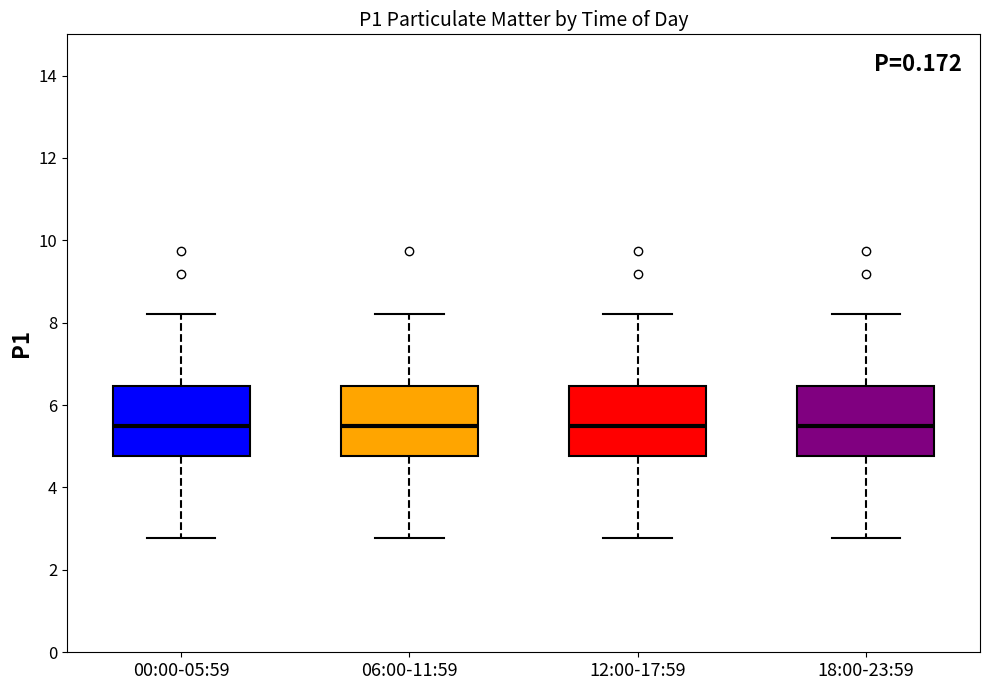

Reading left to right, transcribe this box plot: for each box, give where its median line is, the range the box spans, and where its two whiskers end, as read against the y-axis. The values are not printed on the chart, so give them approximately, as read against the axis.

00:00-05:59: median 5.4, box 4.8 to 6.4, whiskers 2.8 to 8.2
06:00-11:59: median 5.4, box 4.8 to 6.4, whiskers 2.8 to 8.2
12:00-17:59: median 5.4, box 4.8 to 6.4, whiskers 2.8 to 8.2
18:00-23:59: median 5.4, box 4.8 to 6.4, whiskers 2.8 to 8.2